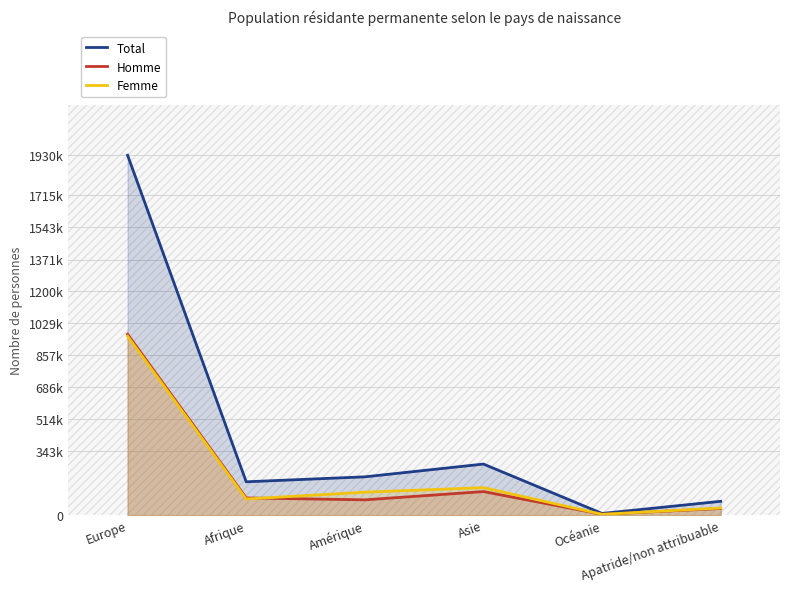

What is the total value across all series at Apatride/non attribuable?

148588